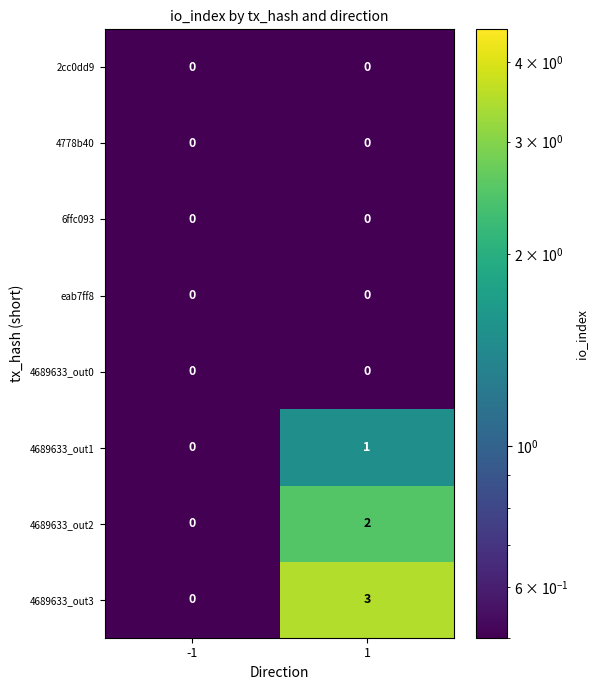

What is the maximum value shown in the chart?

3